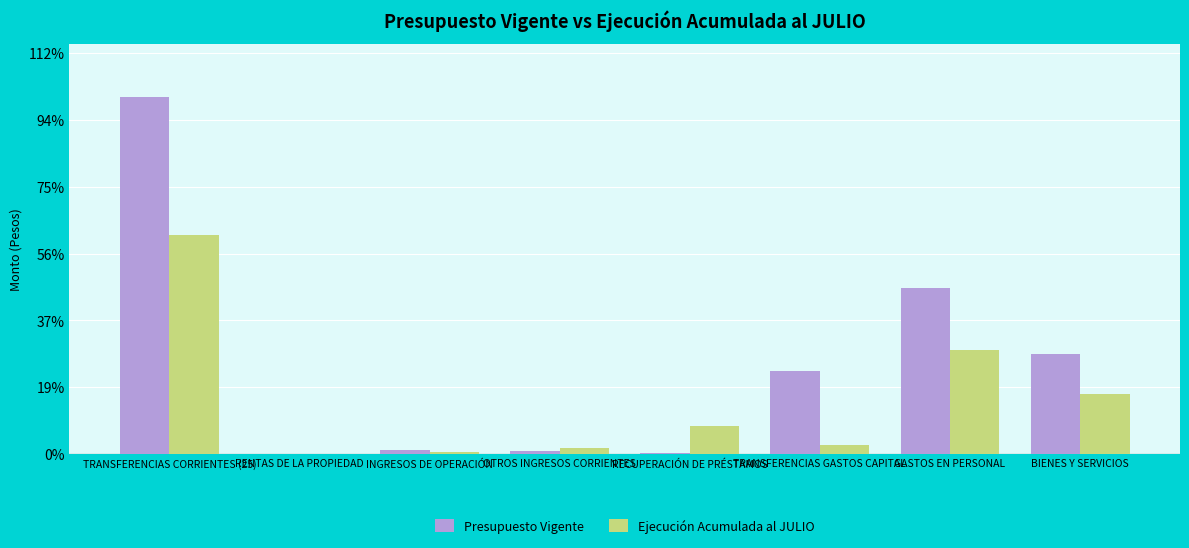

What is the difference between the second highest and minimum values in the Presupuesto Vigente series?

124538113